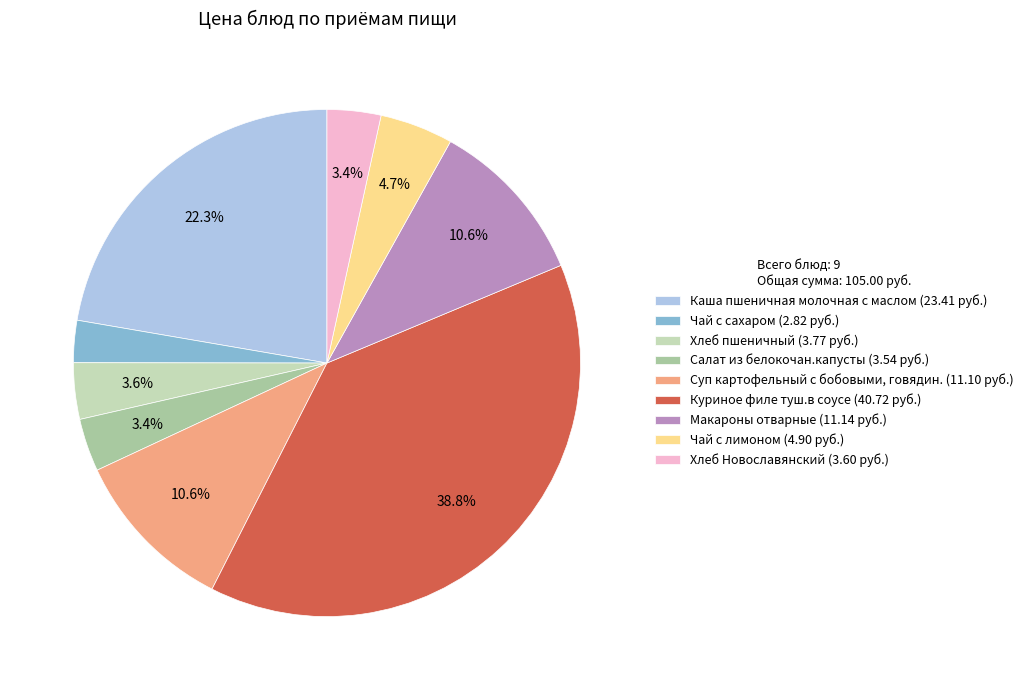

Which category has the smallest portion of the pie?

Чай с сахаром